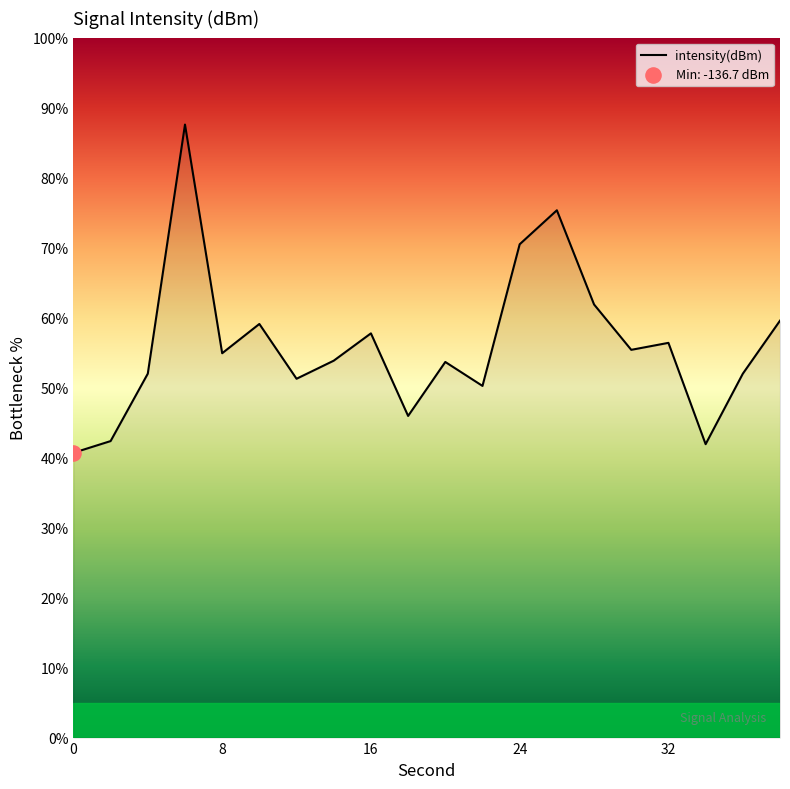

What is the smallest value displayed?

40.7